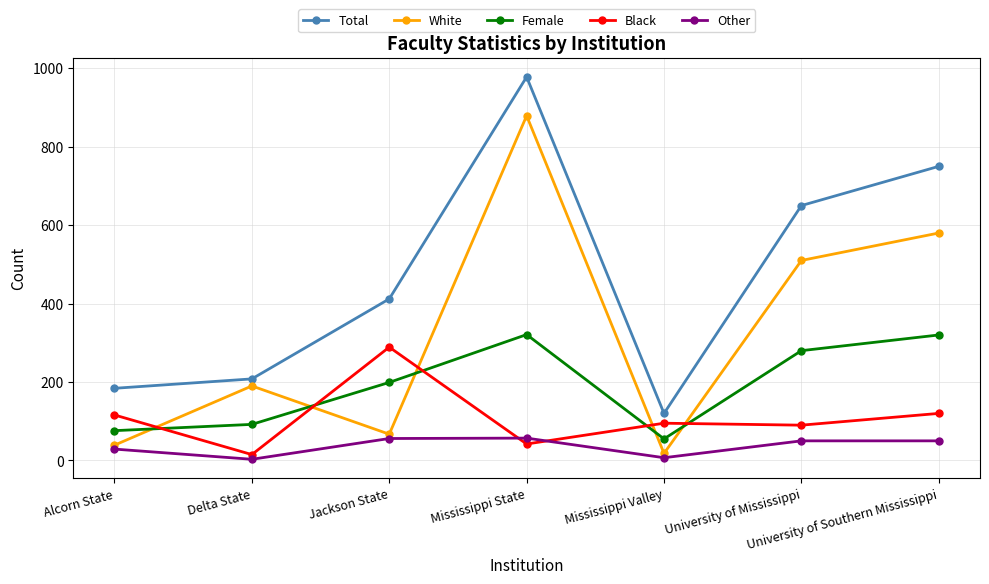

What is the label of the 6th point from the right?

Delta State